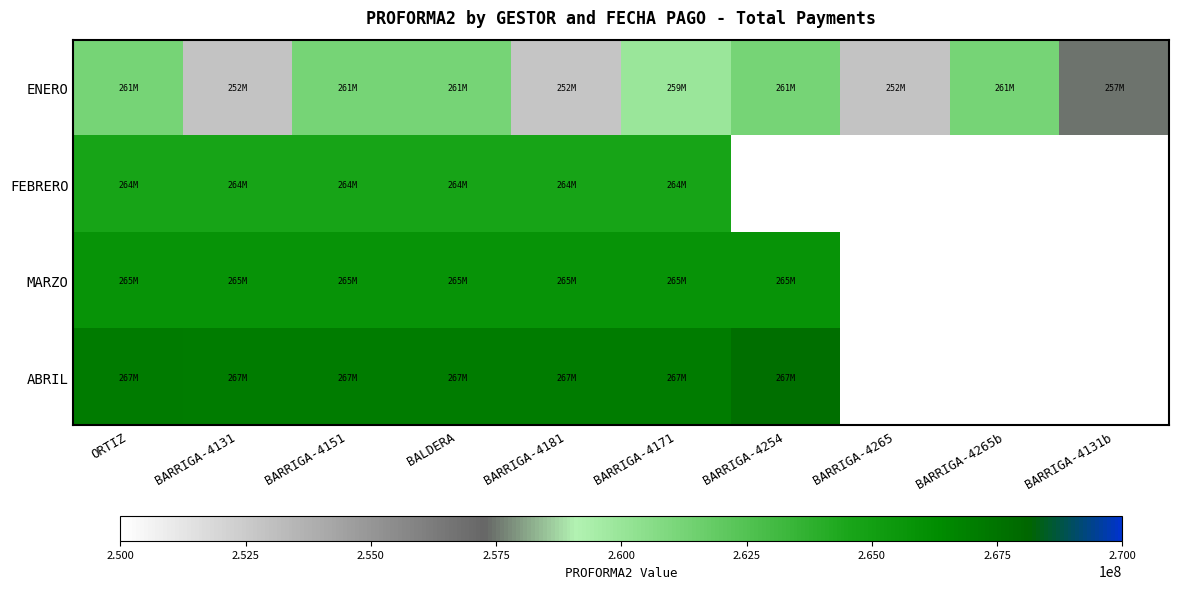

Which series changed the most between BARRIGA-4171 and BARRIGA-4131b?

ENERO